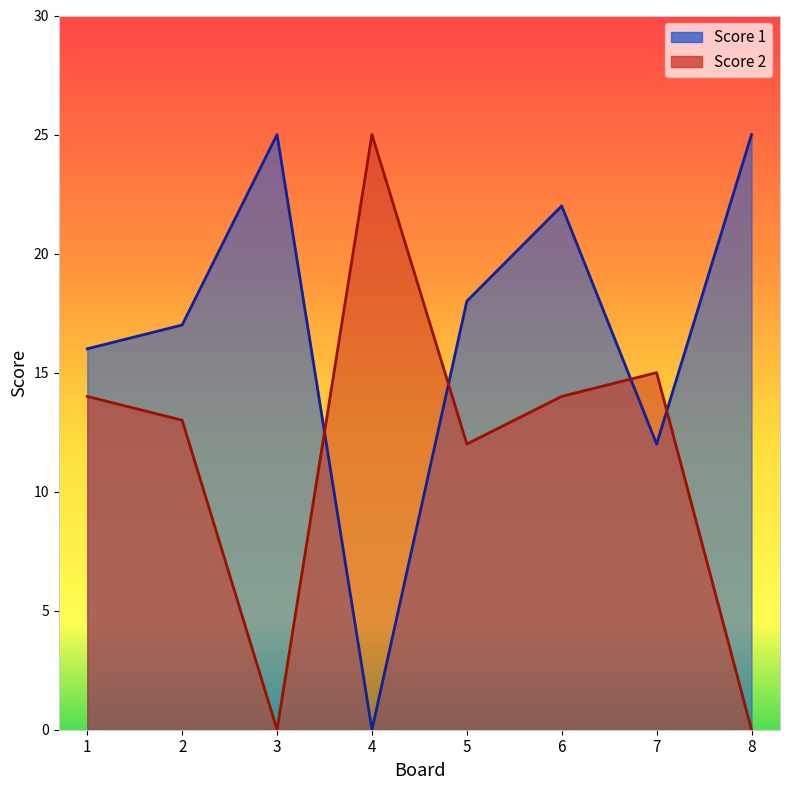

Reading right to left, extract all data points from this chart.

Score 1: 8=25	7=12	6=22	5=18	4=0	3=25	2=17	1=16
Score 2: 8=0	7=15	6=14	5=12	4=25	3=0	2=13	1=14